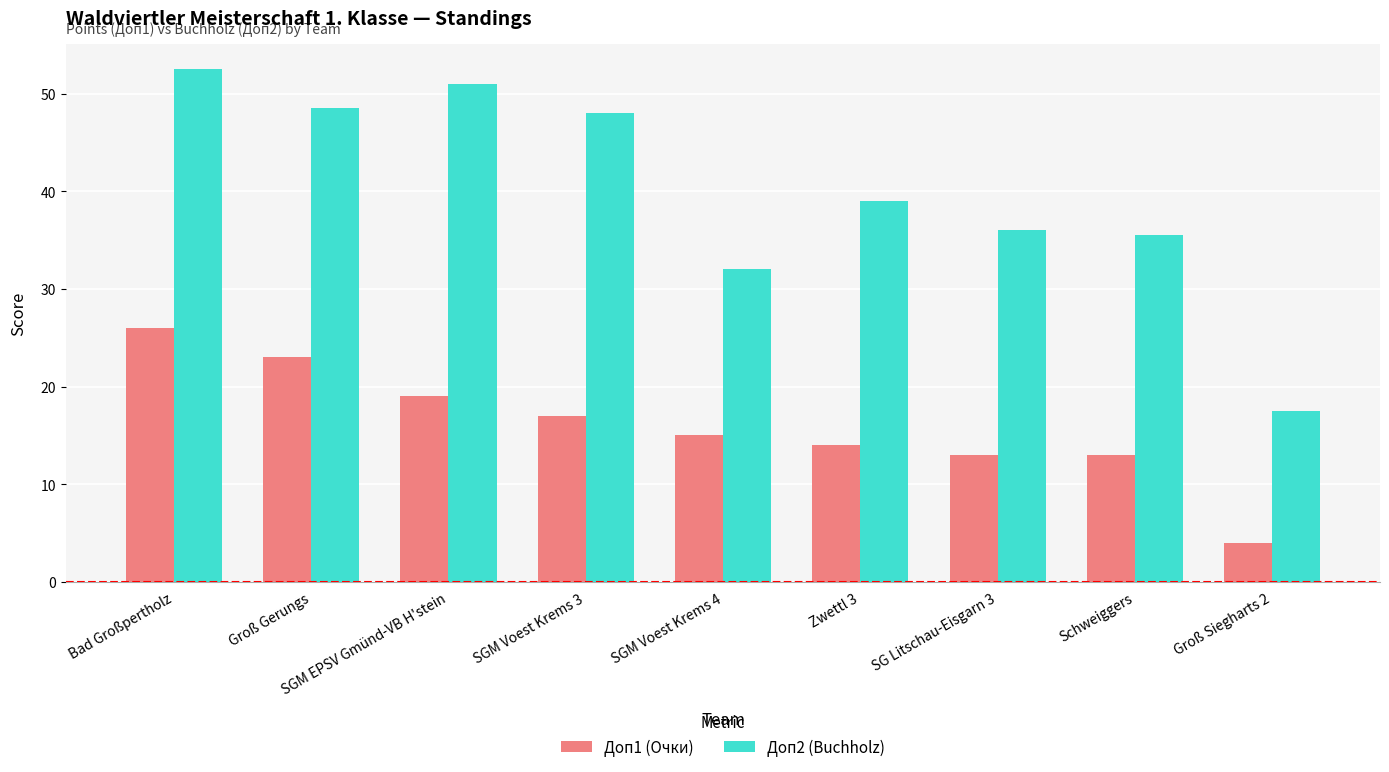

At which category is the sum across all series the highest?

Bad Großpertholz